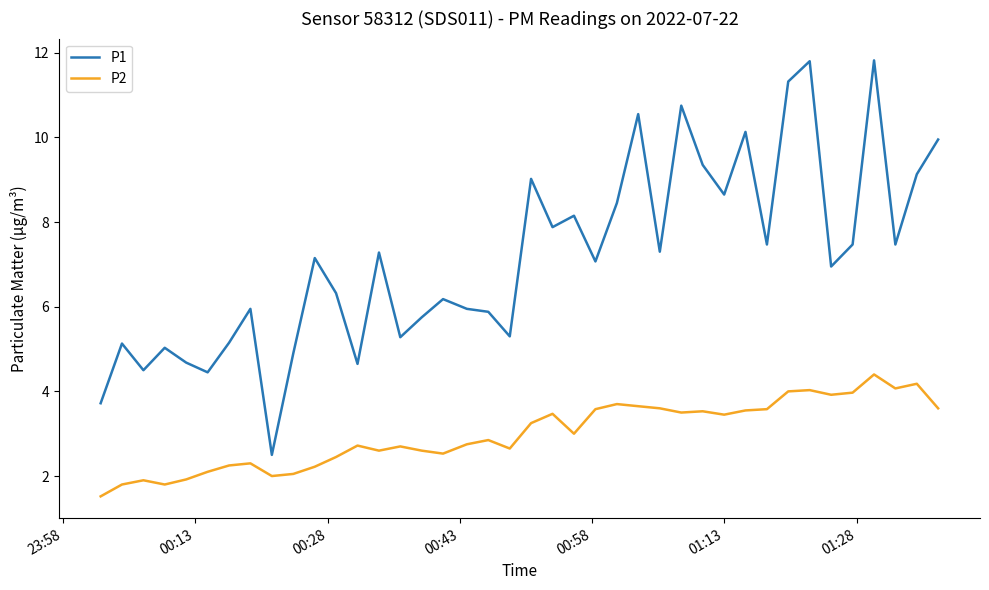

Which series has the largest total across all categories?

P1